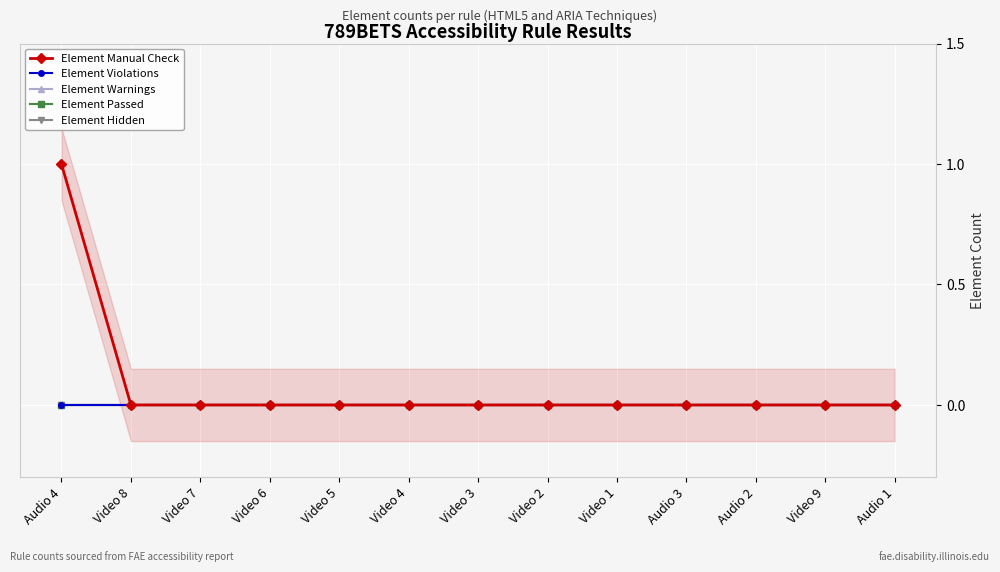

At how many categories does at least one series exceed 0?

1